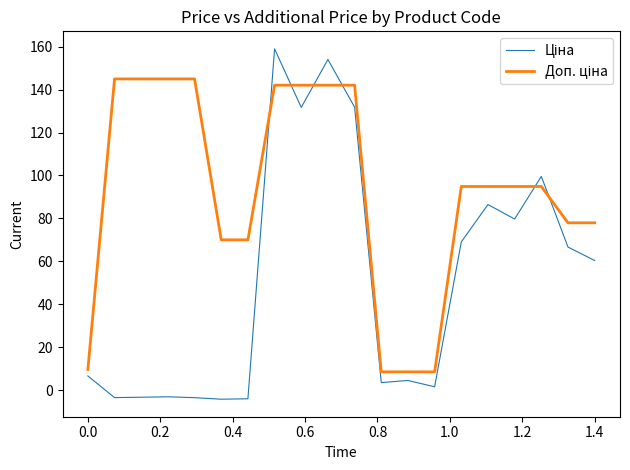

What is the smallest value displayed?

-4.3